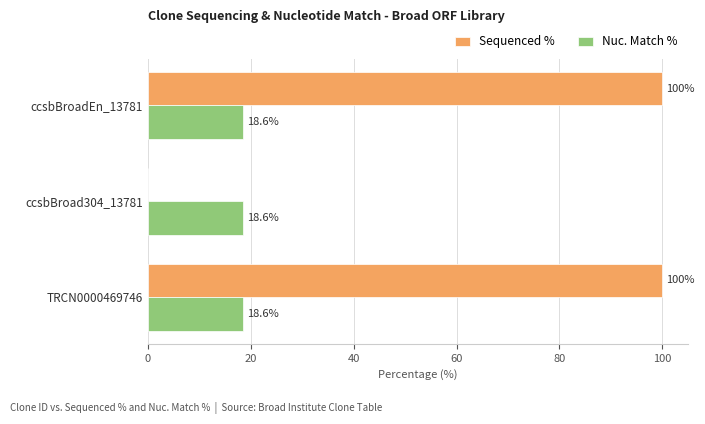

True or false: Sequenced % has a value of 163.5 at ccsbBroadEn_13781.

False